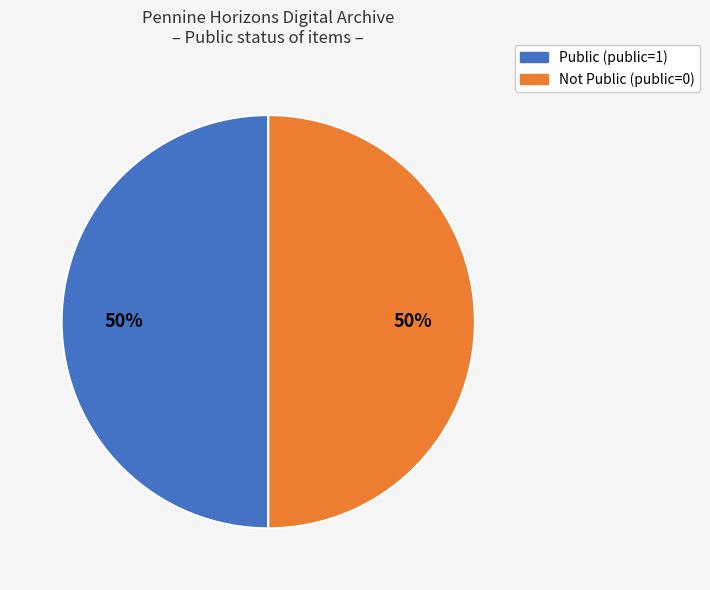

To the nearest percent, what is the average slice percentage?

50%